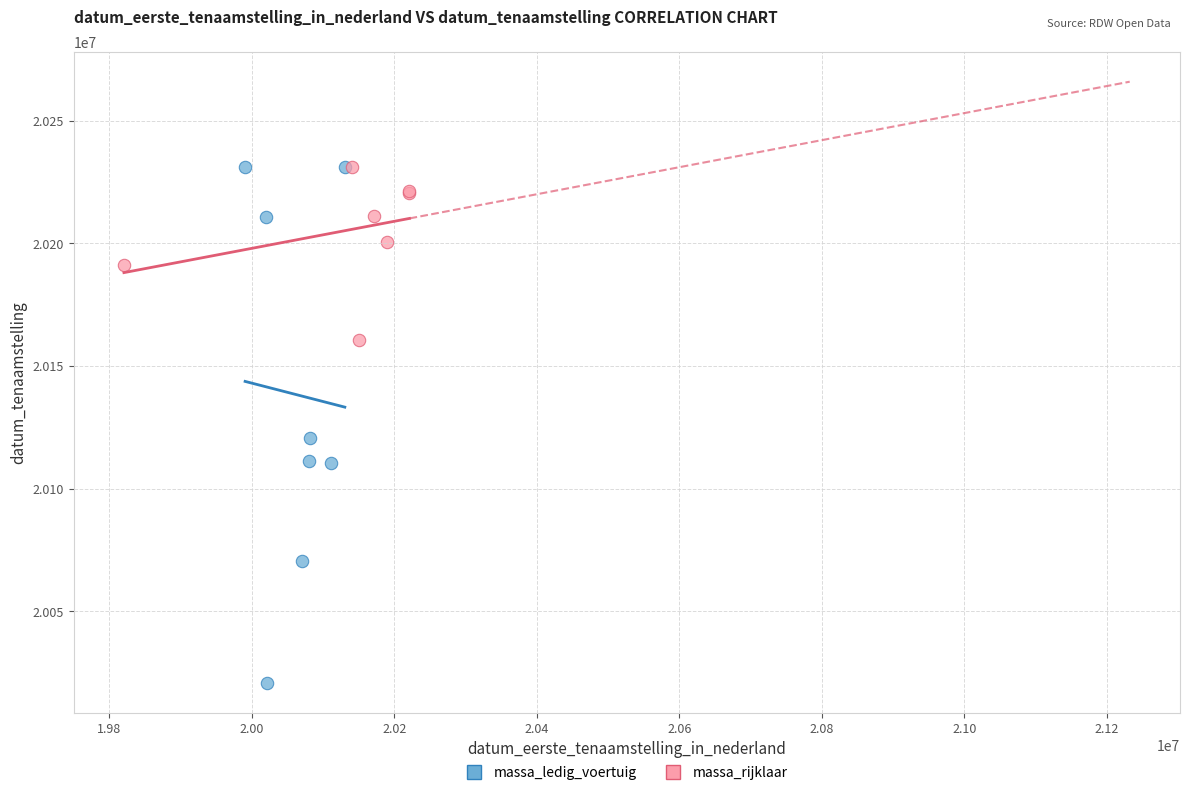

Which series has the largest Y range (max minus min)?

massa_ledig_voertuig